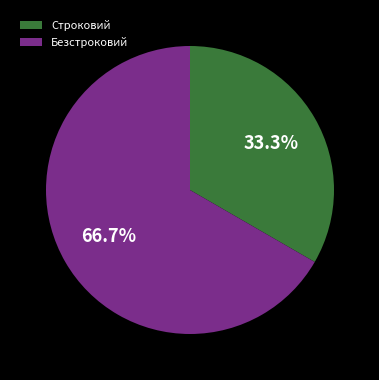

To the nearest percent, what percentage of the pie is Строковий?

33%